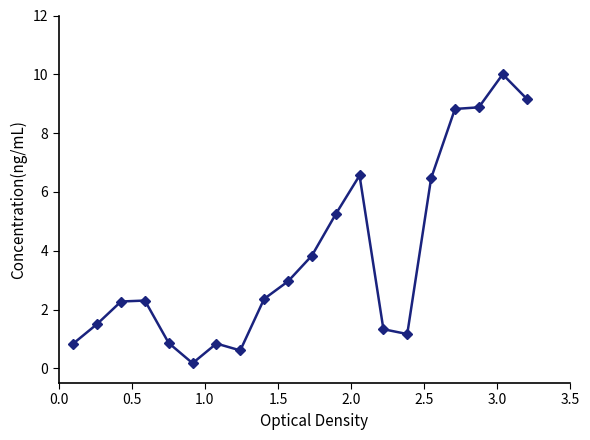

What is the value of the 4th point from the left?

2.3